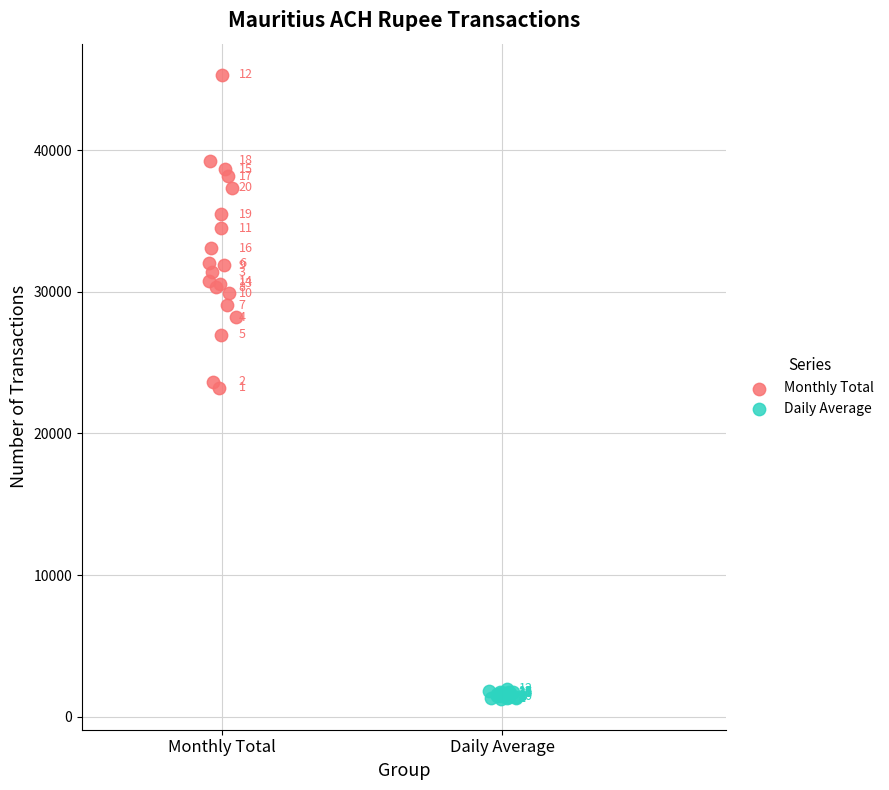

Which series has the largest Y range (max minus min)?

Monthly Total